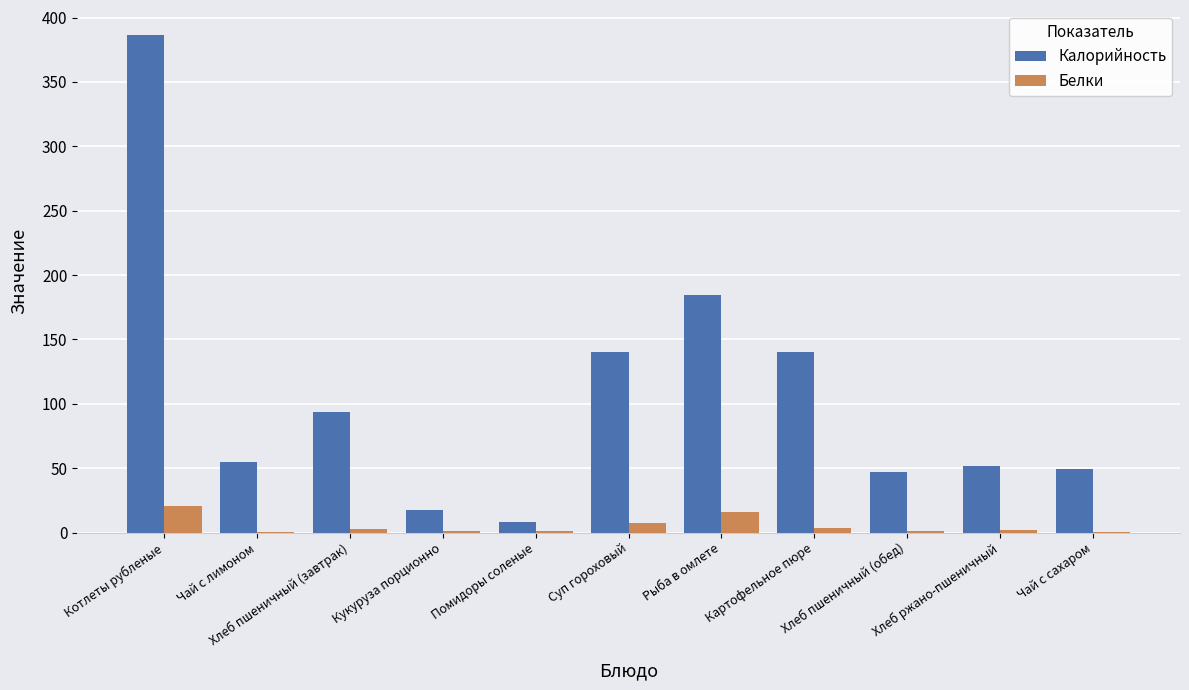

The value of Калорийность at Хлеб пшеничный (завтрак) is 94.0. True or false?

True